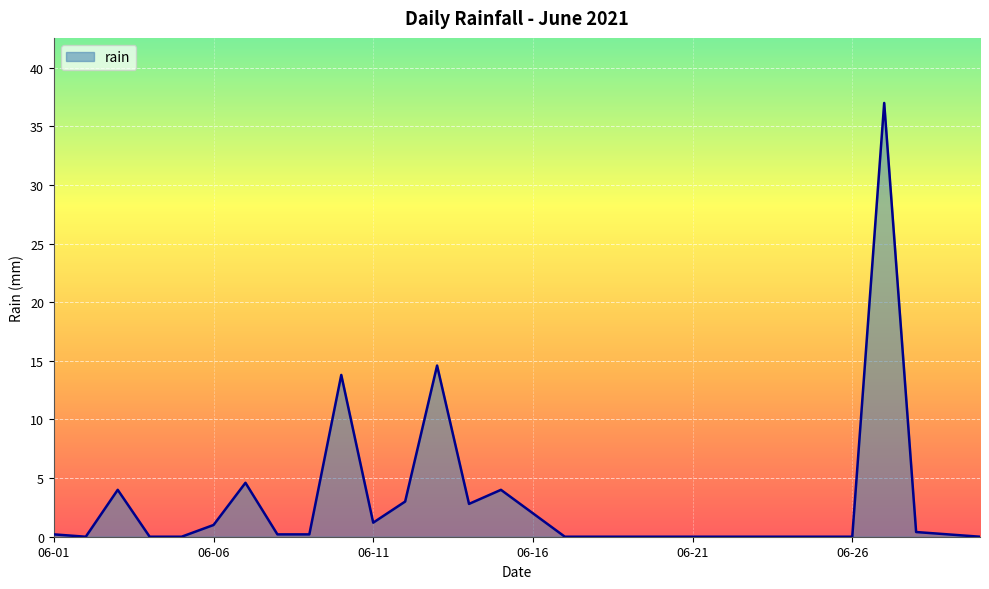

What is the greatest value displayed?

37.0